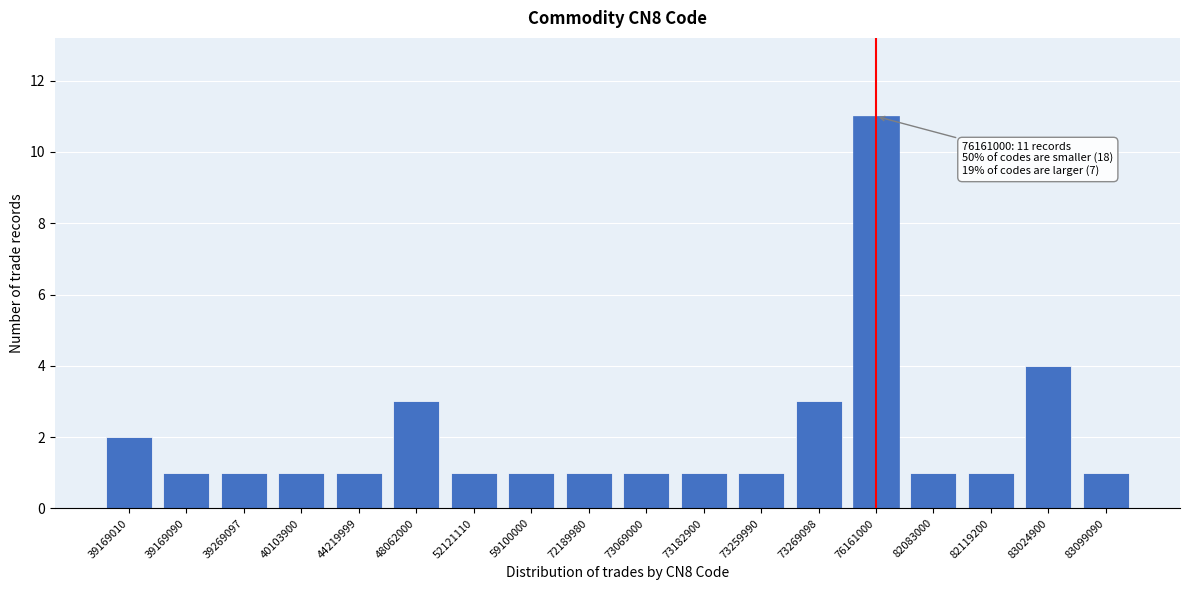

Reading left to right, what are all the values shown in this chart?

2	1	1	1	1	3	1	1	1	1	1	1	3	11	1	1	4	1